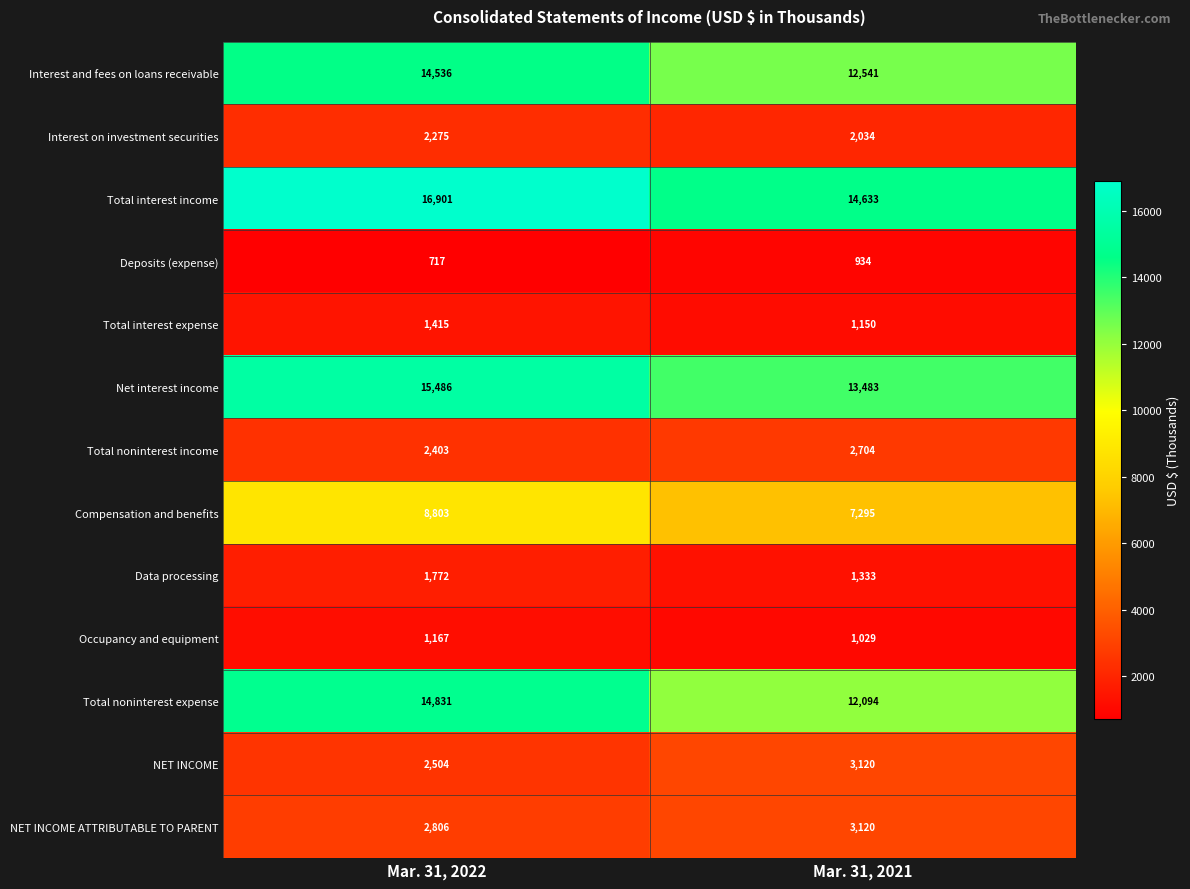

What is the difference between the highest and lowest values at Mar. 31, 2022?

16184